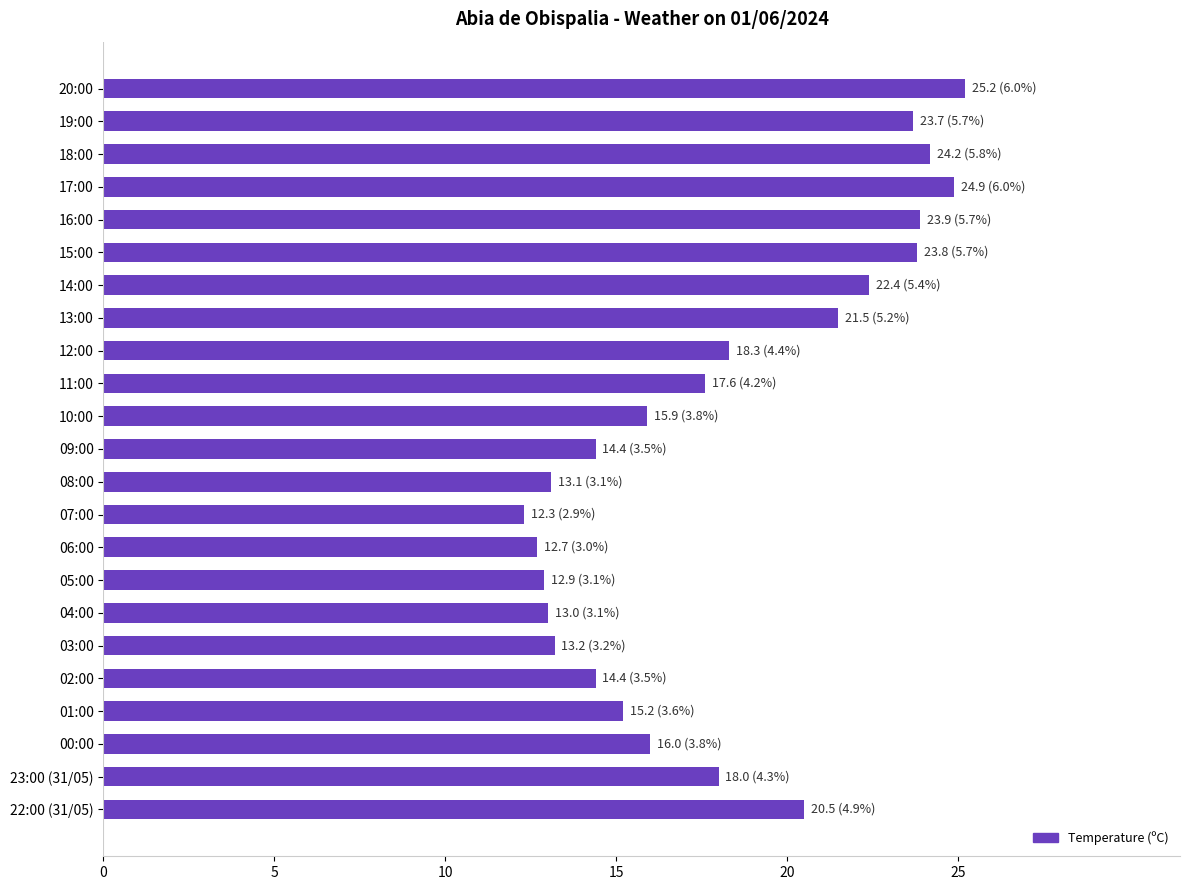

Which has a higher value, 04:00 or 10:00?

10:00